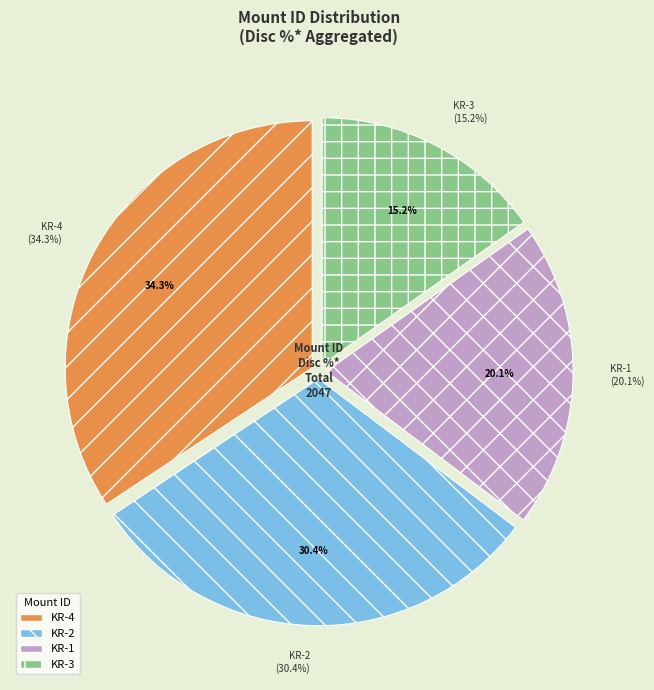

Between KR-2 and KR-3, which is larger?

KR-2